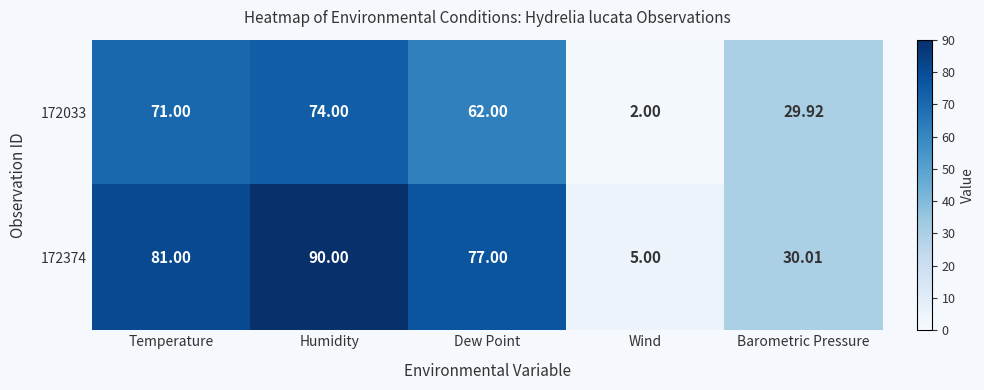

Which series has the largest range (max minus min)?

172374